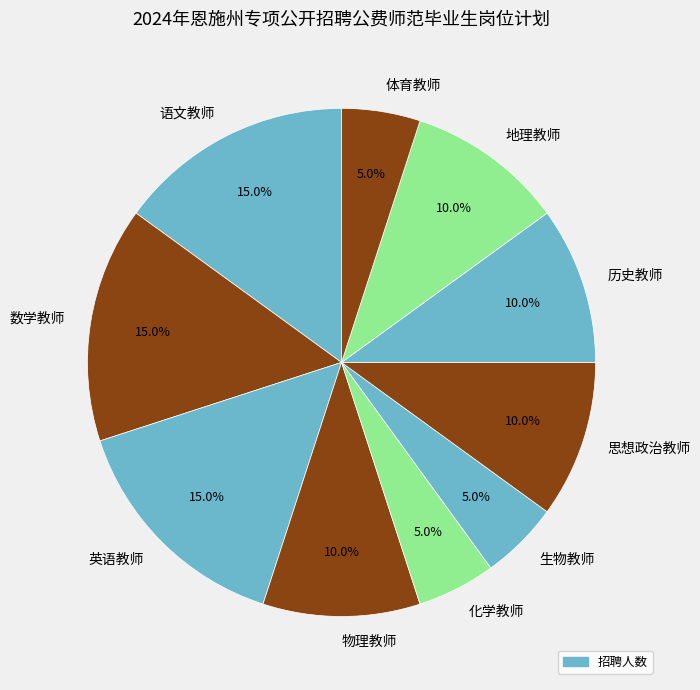

To the nearest percent, what is the difference between the largest and smallest slice percentages?

10%